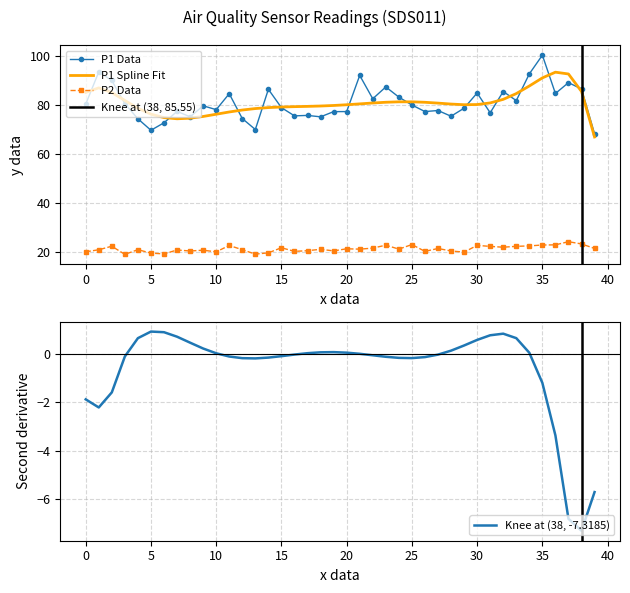

Which series has the widest spread of values?

P1